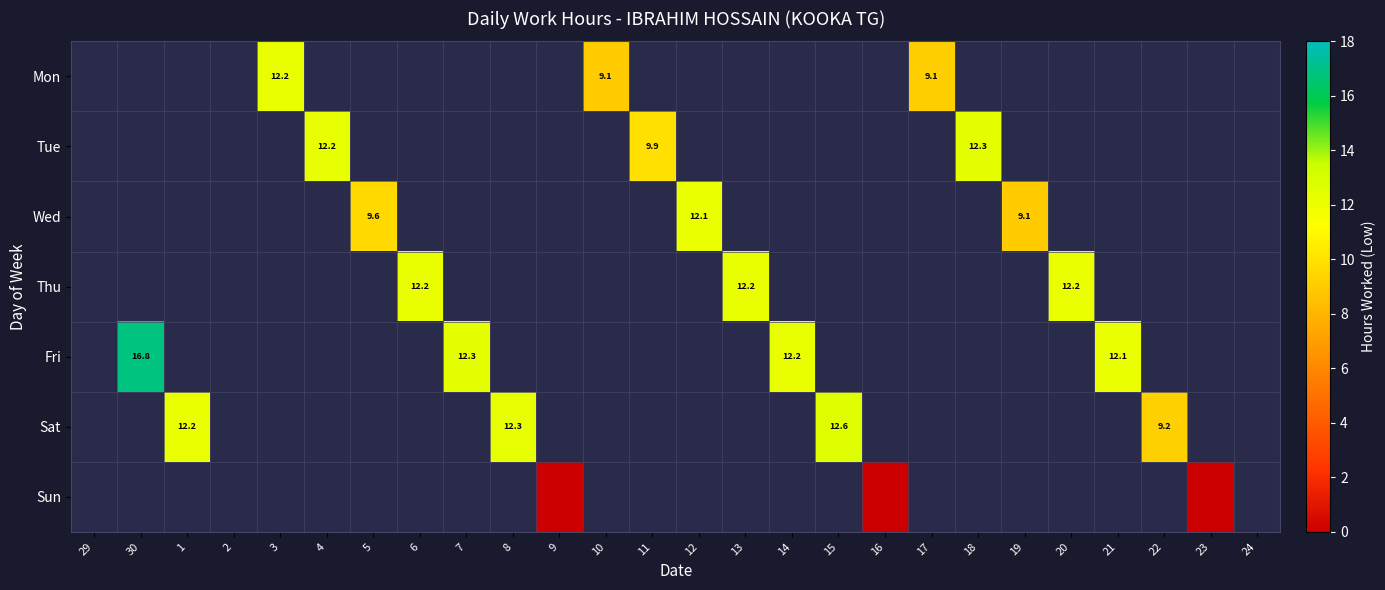

At how many categories does at least one series exceed 1?

20